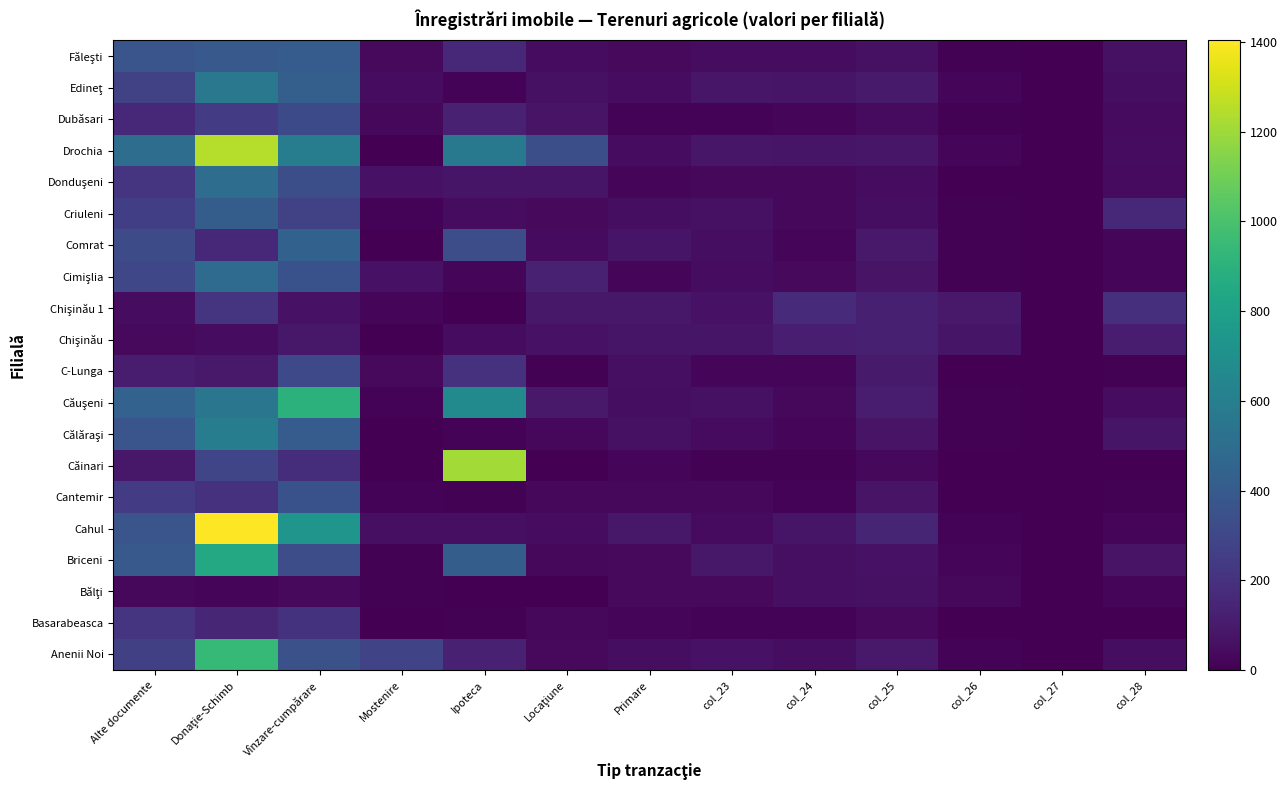

List the series in order of their peak value, highest first.

Cahul, Drochia, Căinari, Anenii Noi, Căuşeni, Briceni, Călăraşi, Edineţ, Donduşeni, Cimişlia, Comrat, Criuleni, Făleşti, Cantemir, Dubăsari, C-Lunga, Chişinău 1, Basarabeasca, Chişinău, Bălţi